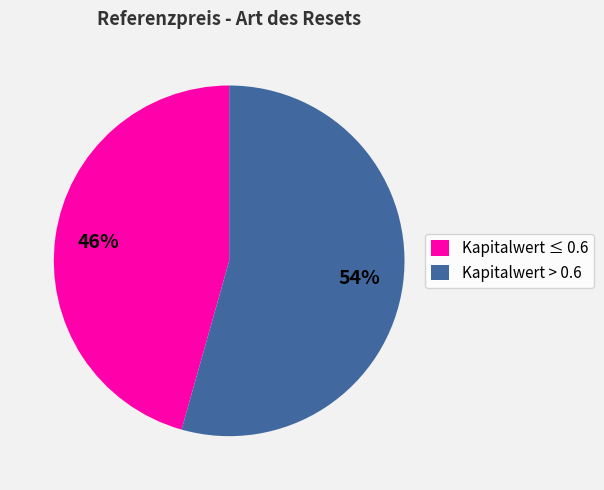

Is it true that Kapitalwert ≤ 0.6 is 46% of the pie?

True